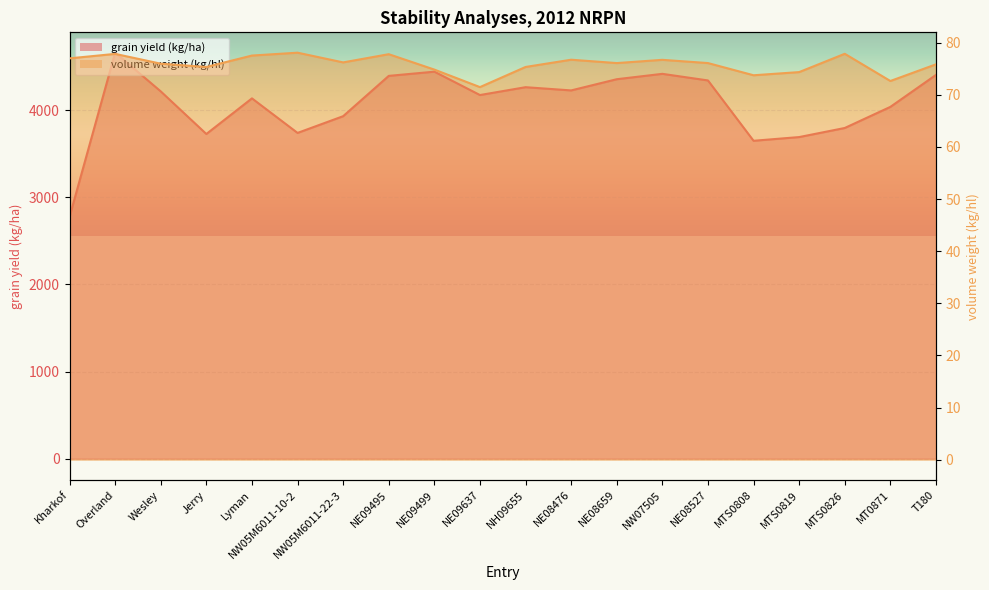

The grain yield (kg/ha) series shows 3028.1 at NW07505. True or false?

False